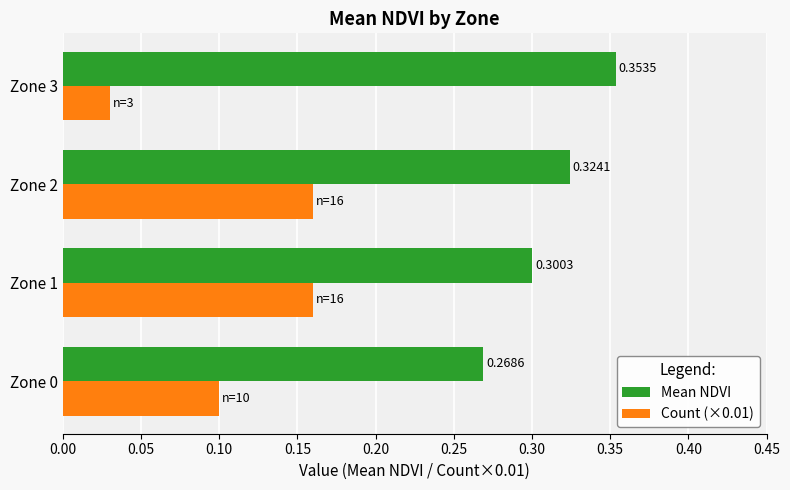

At how many categories does at least one series exceed 0?

4